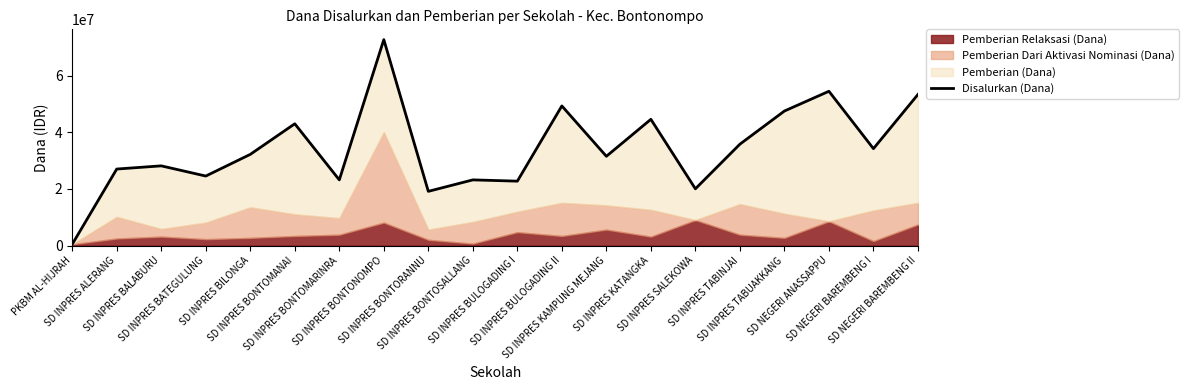

List the labels in order of value, largest first.

SD INPRES BONTONOMPO, SD NEGERI ANASSAPPU, SD NEGERI BAREMBENG II, SD INPRES BULOGADING II, SD INPRES TABUAKKANG, SD INPRES KATANGKA, SD INPRES BONTOMANAI, SD INPRES TABINJAI, SD NEGERI BAREMBENG I, SD INPRES BILONGA, SD INPRES KAMPUNG MEJANG, SD INPRES BALABURU, SD INPRES ALERANG, SD INPRES BATEGULUNG, SD INPRES BONTOMARINRA, SD INPRES BONTOSALLANG, SD INPRES BULOGADING I, SD INPRES SALEKOWA, SD INPRES BONTORANNU, PKBM AL-HIJRAH